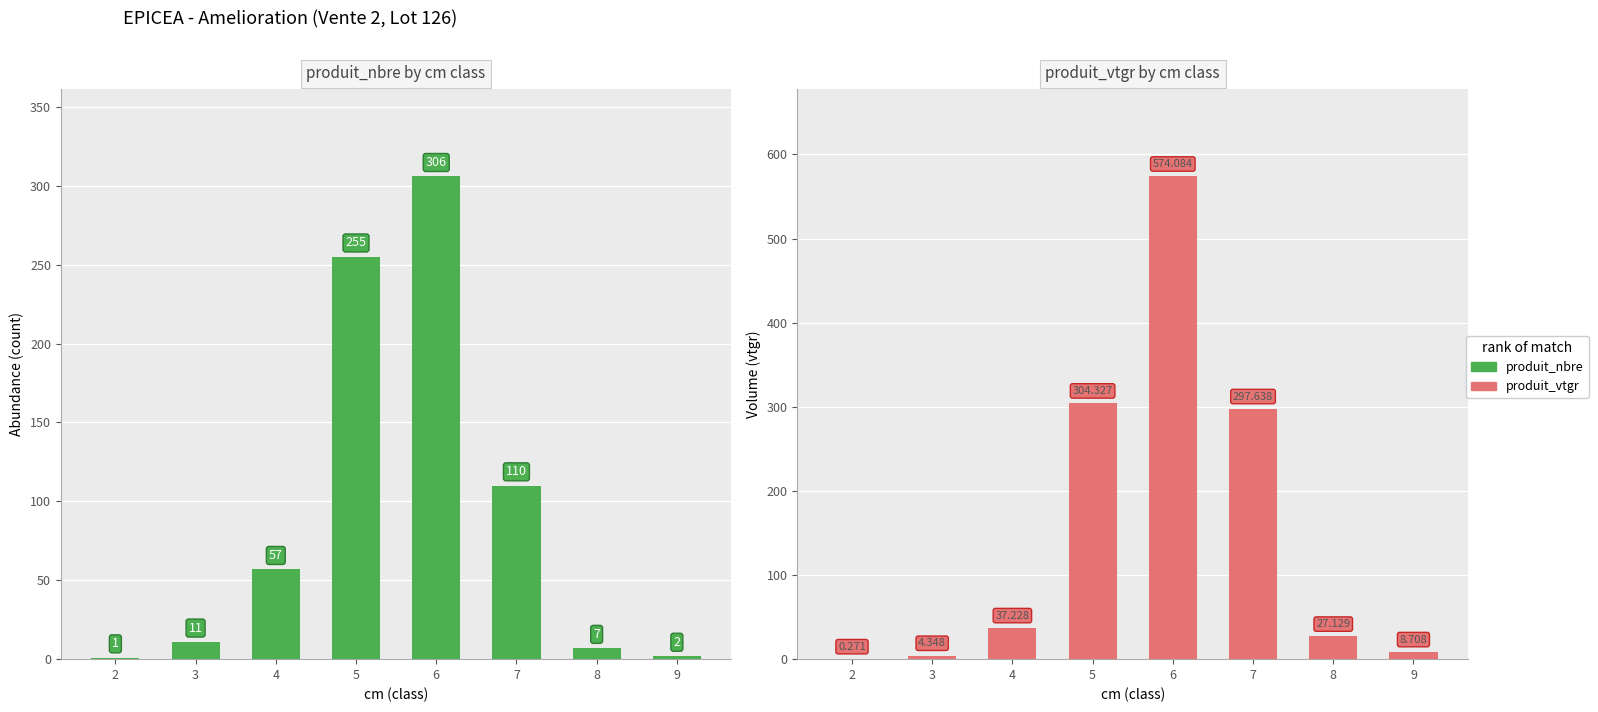

How many values in the produit_nbre series exceed 57?

3